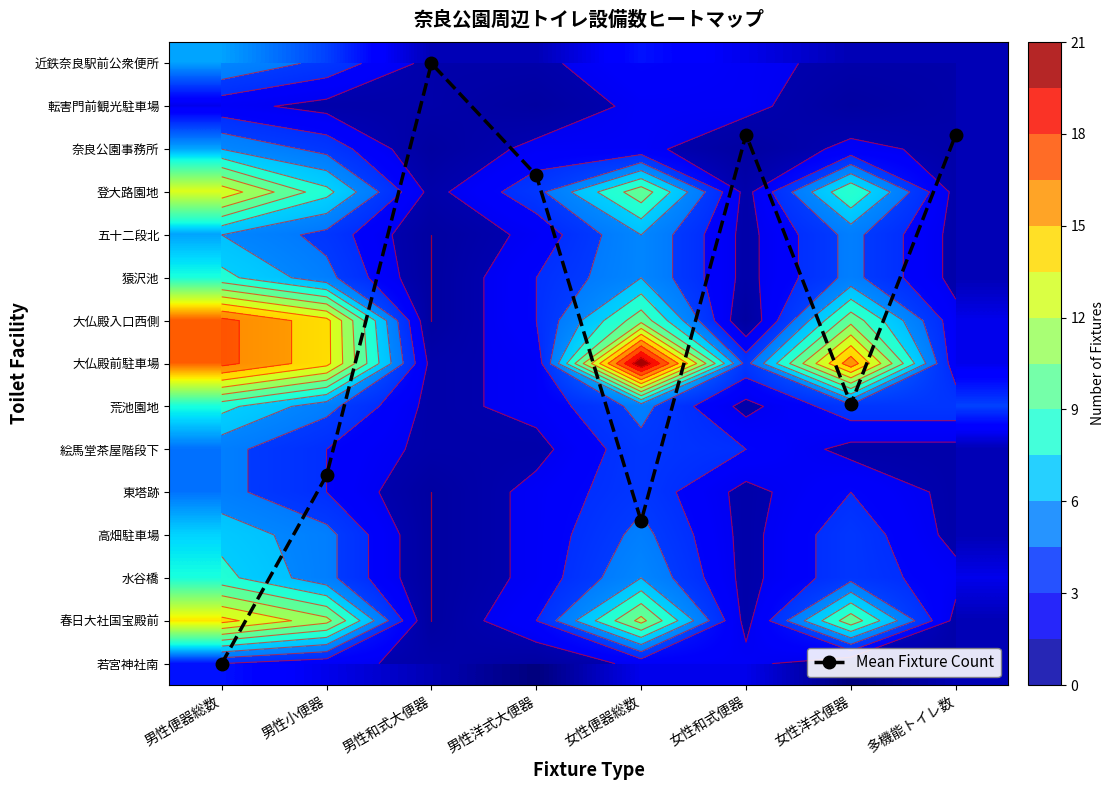

How many values in the Mean Fixture Count series are below 7?

4